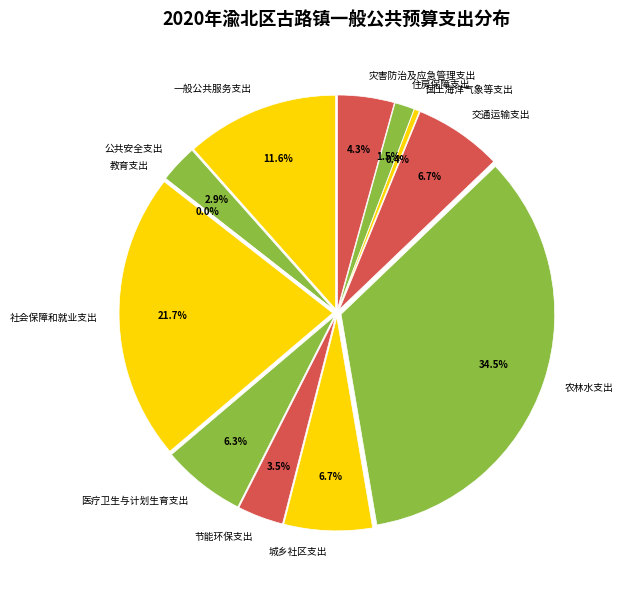

Which slice is the smallest?

教育支出